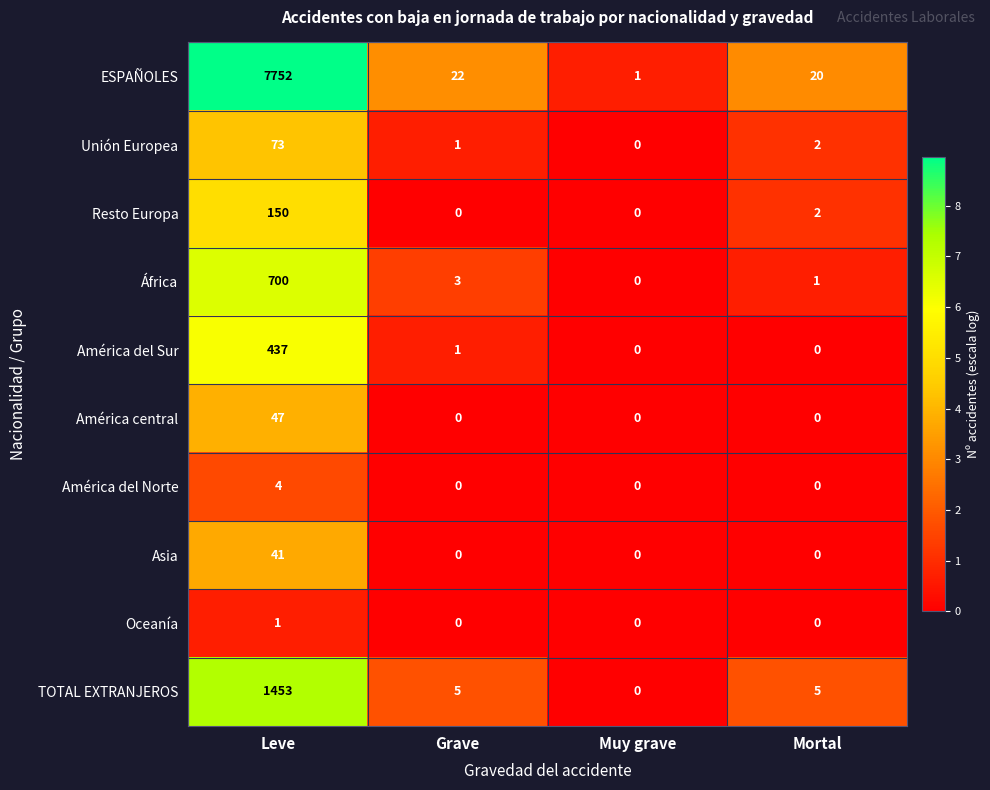

Count the Asia values in the range 0 to 41.

4